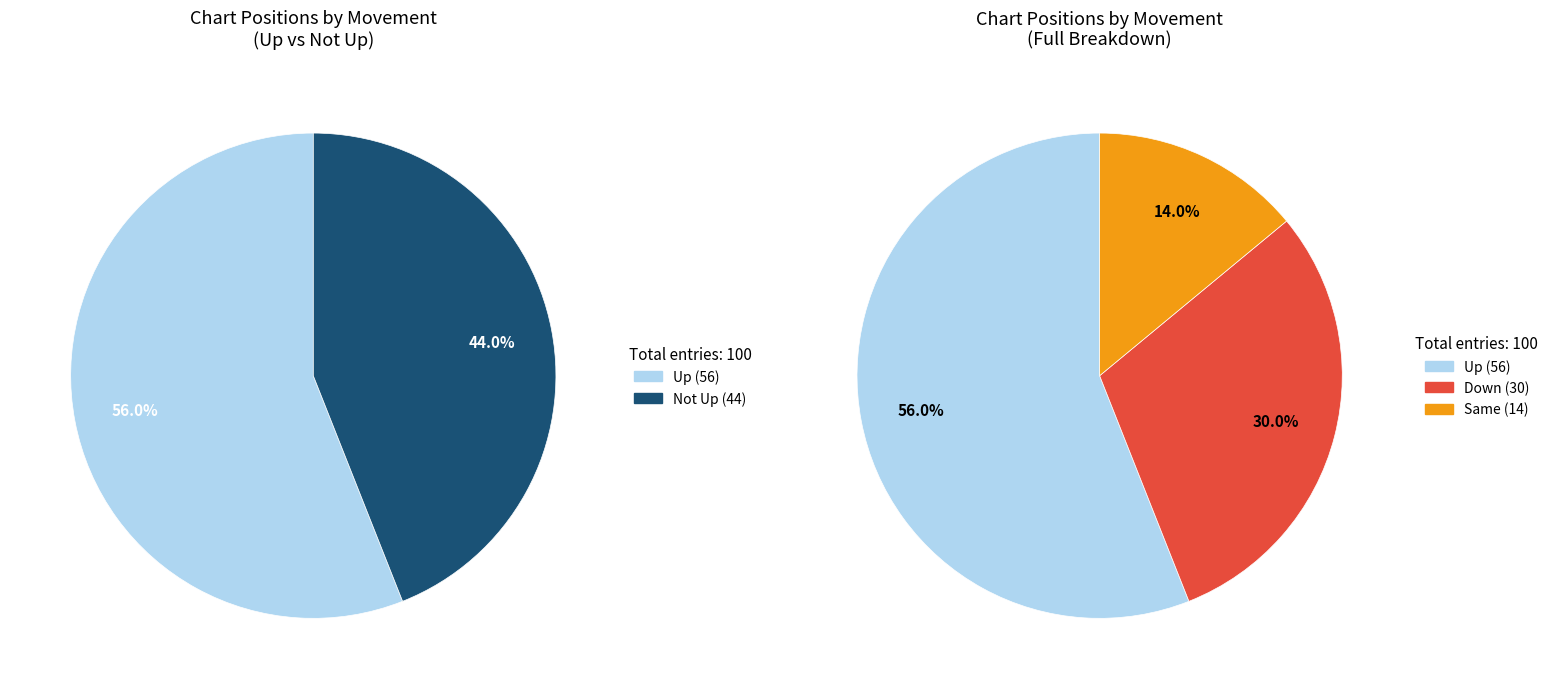

Count the number of slices in the pie.

3